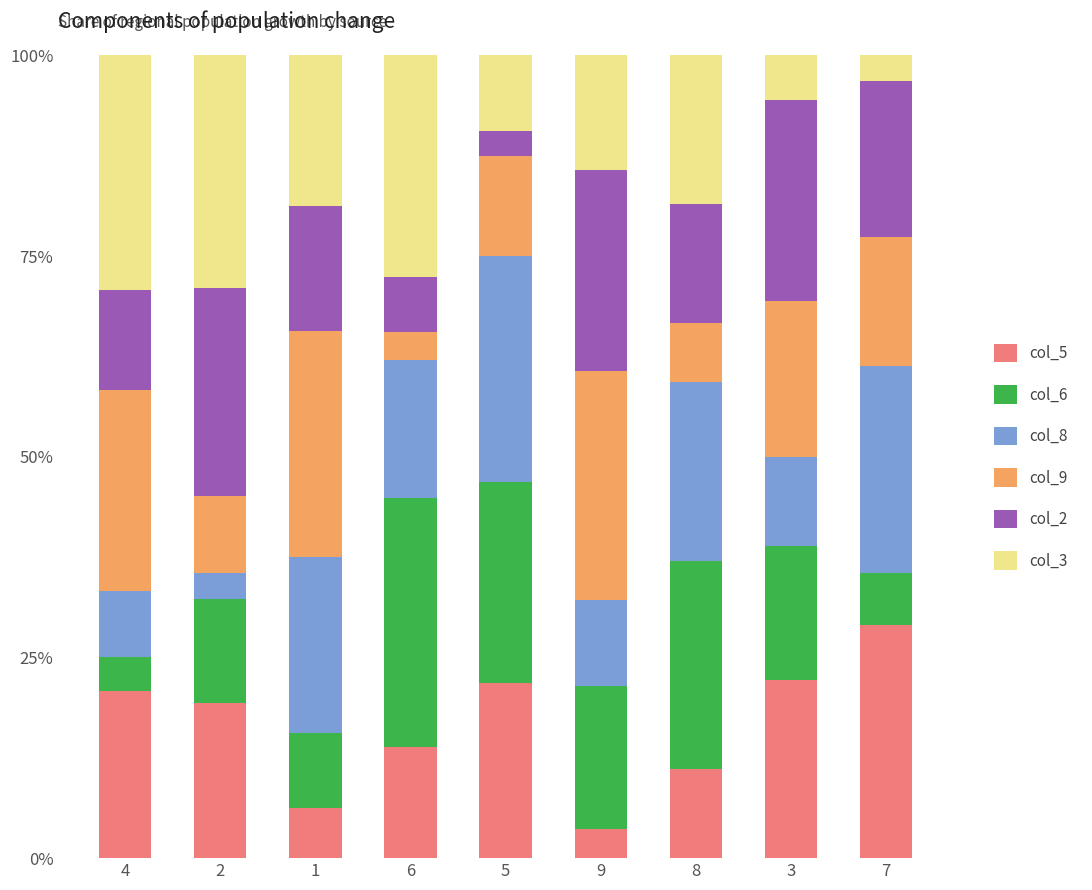

Does the chart contain any negative values?

No